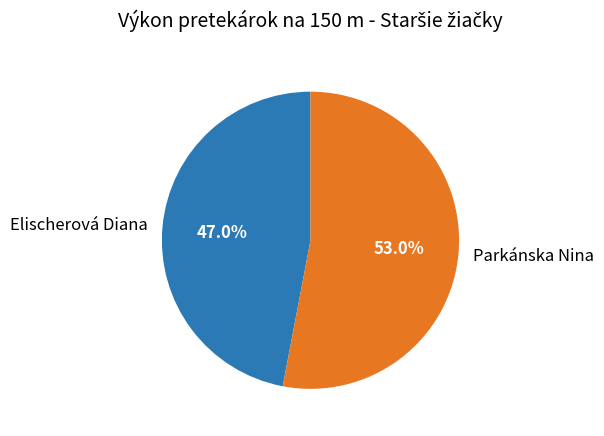

The Elischerová Diana slice represents 47% of the pie. True or false?

True